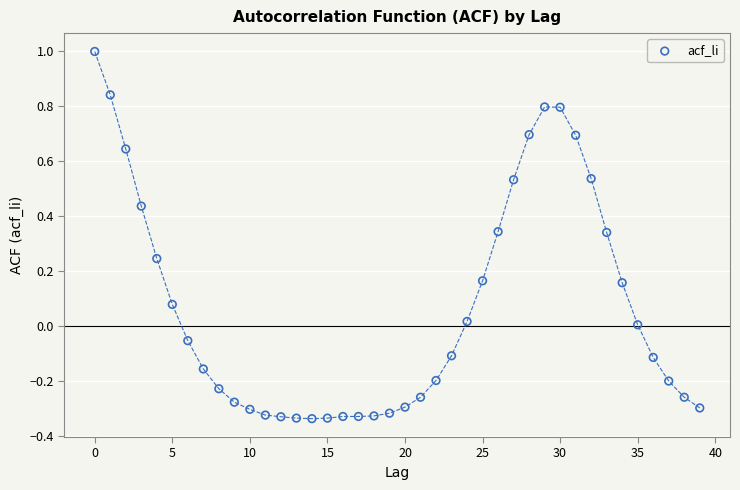

How many data points are displayed?

40